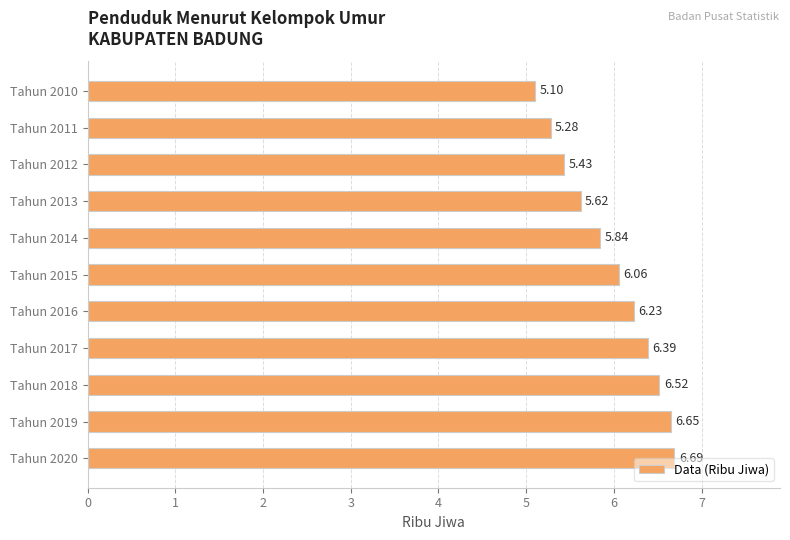

What is the ratio of the value at Tahun 2017 to the value at Tahun 2018?

1.0